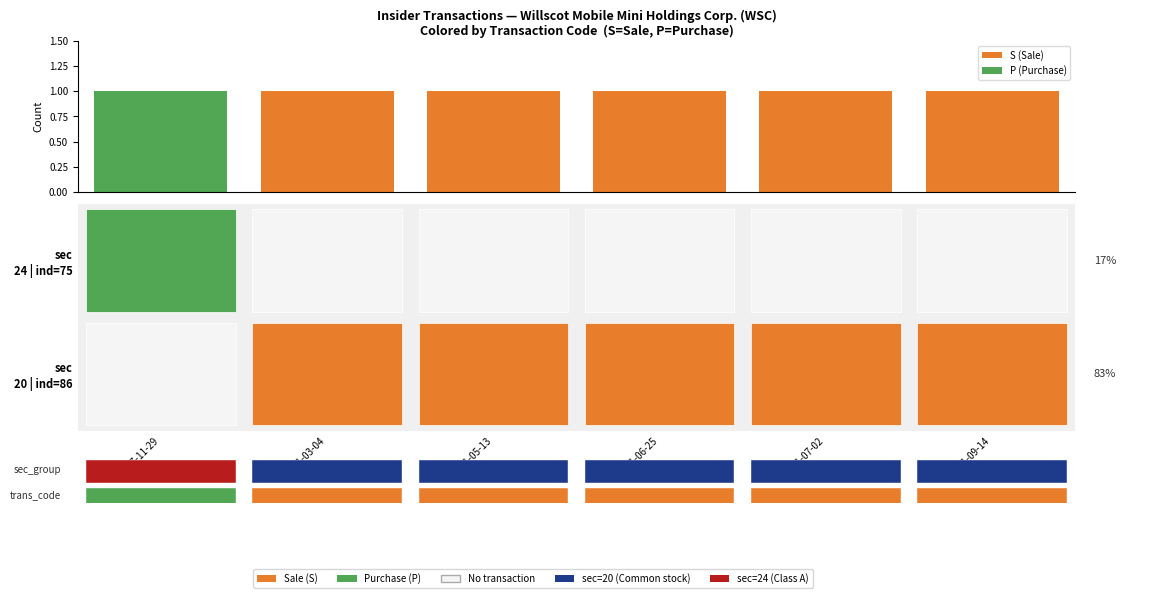

How many categories are shown in the chart?

6